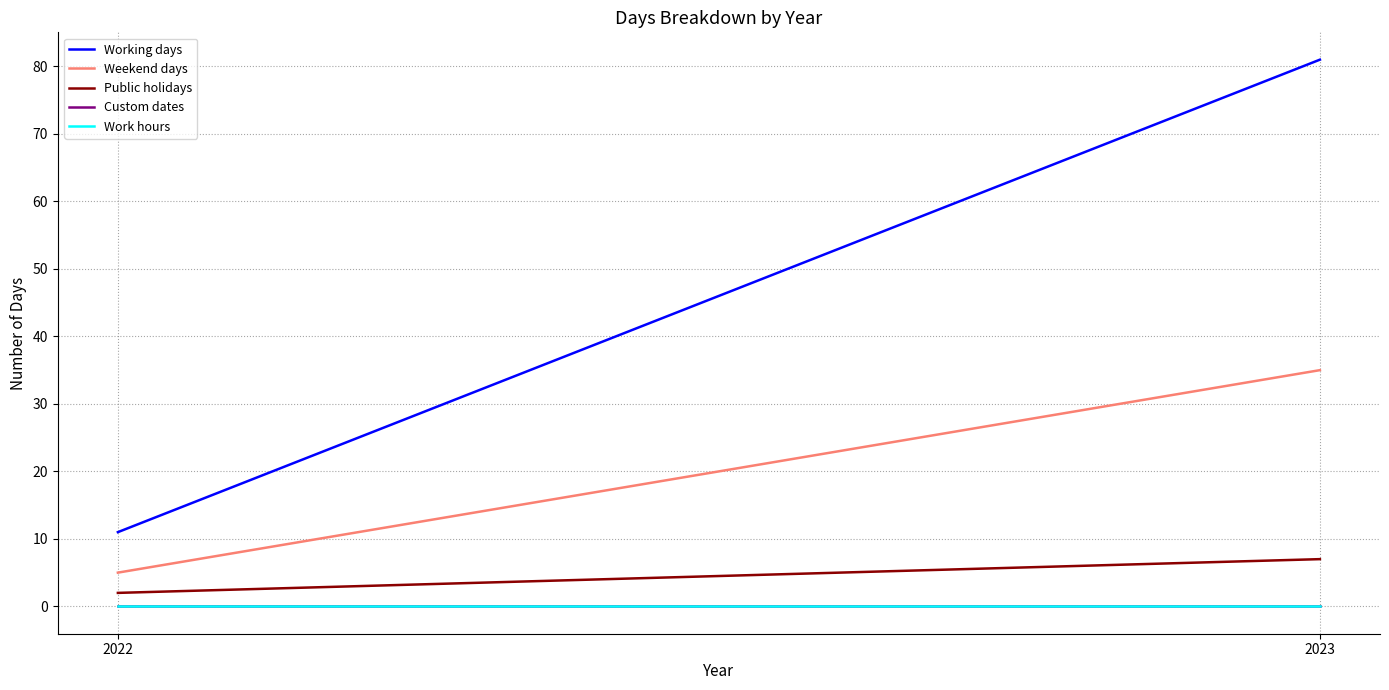

Which series changed the most between 2022 and 2023?

Working days